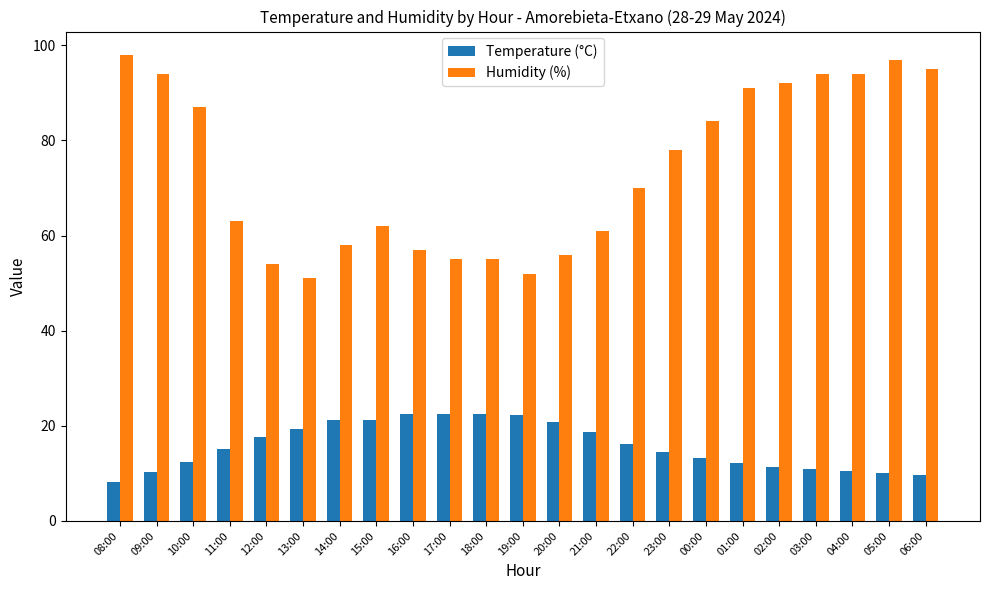

Which series has the largest range (max minus min)?

Humidity (%)